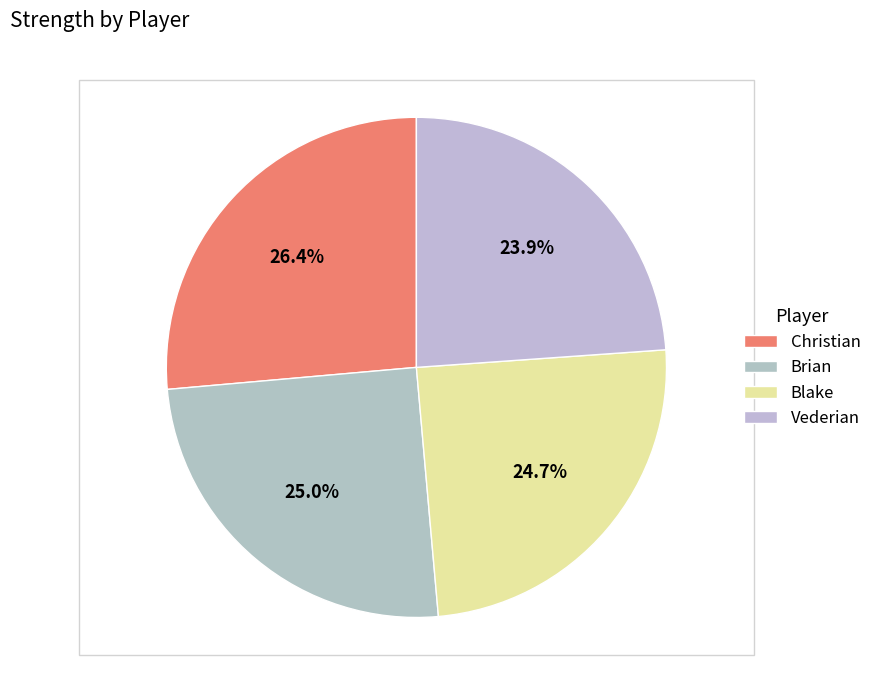

What is the ratio of the value at Brian to the value at Christian?

0.9